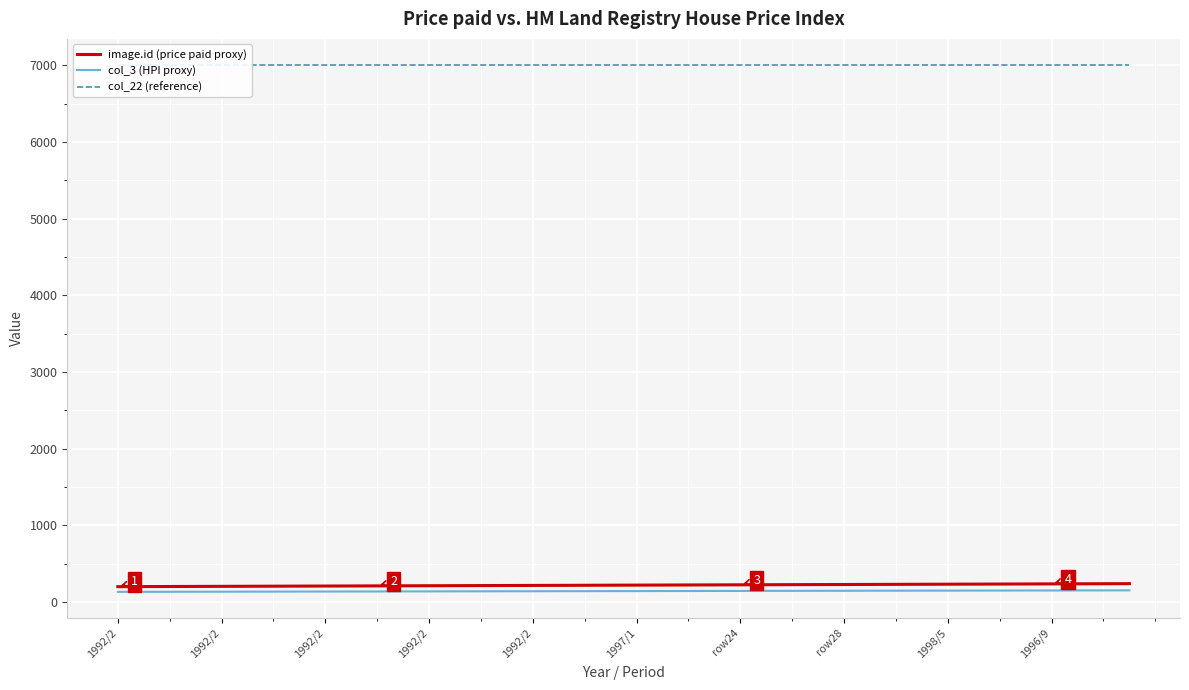

What is the label of the 22nd point from the left?

21